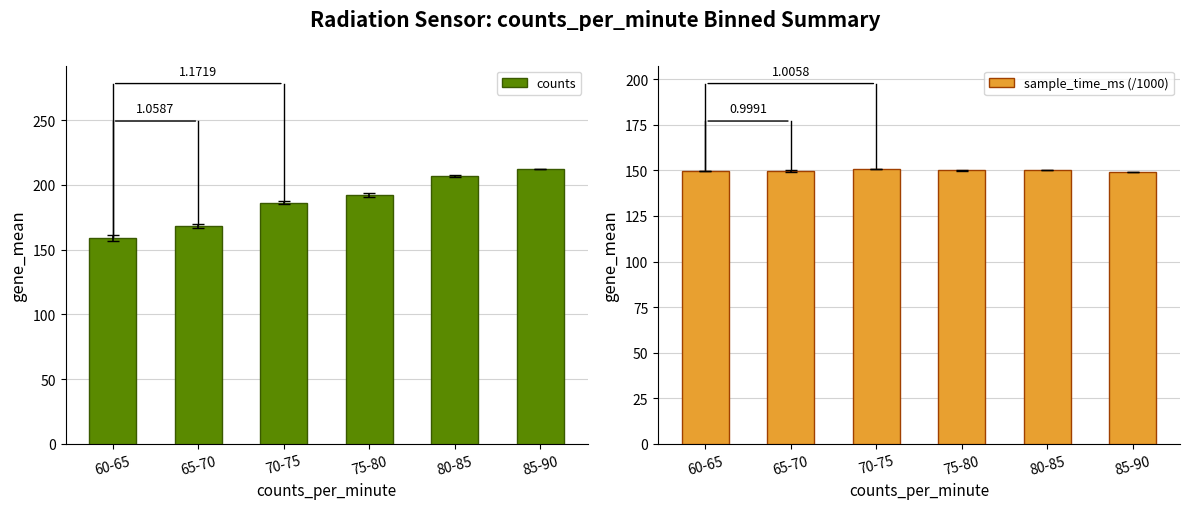

What is the difference between the maximum and second lowest values in the counts series?

43.7